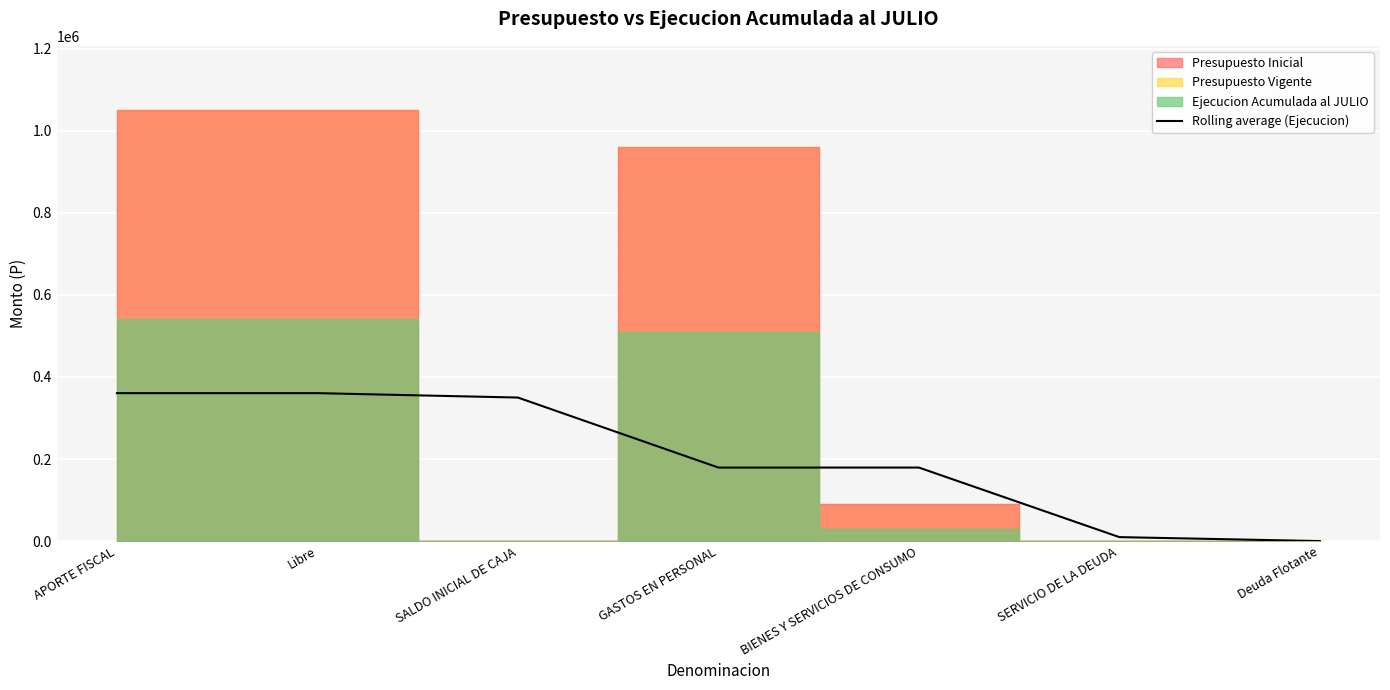

Is it true that the value at SALDO INICIAL DE CAJA is 609071.4?

False